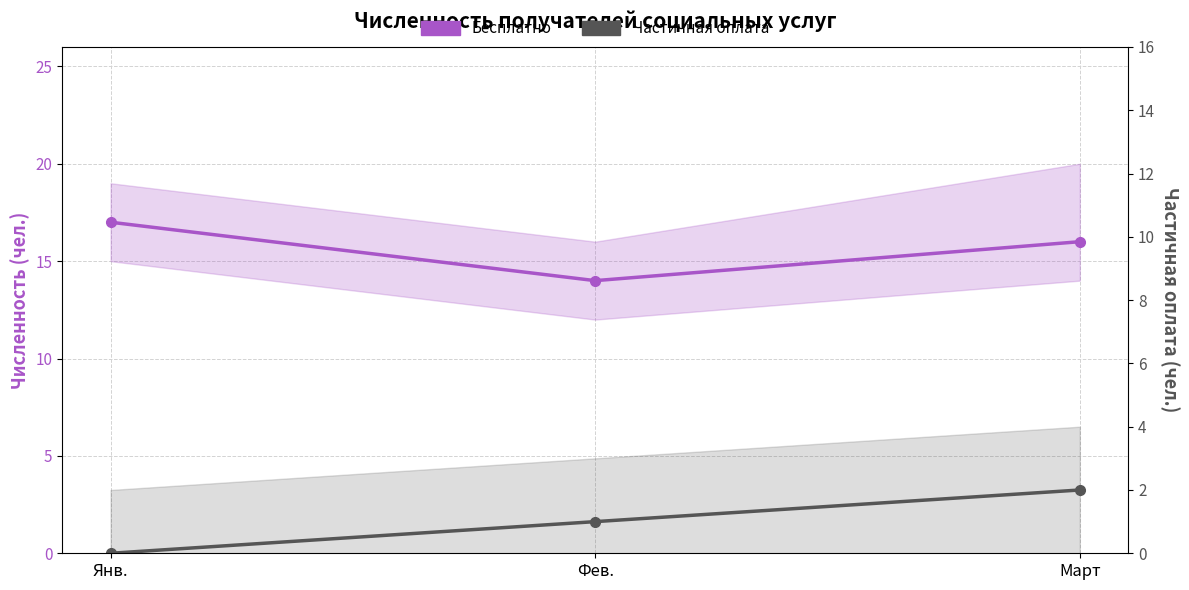

What position from the right is Фев.?

2